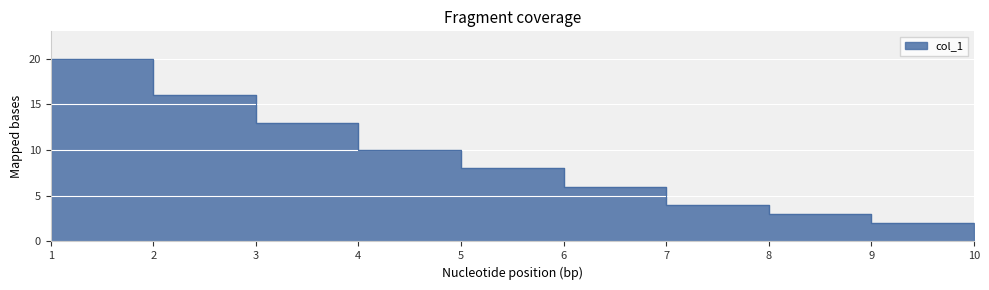

What is the difference between the maximum and minimum values?

19